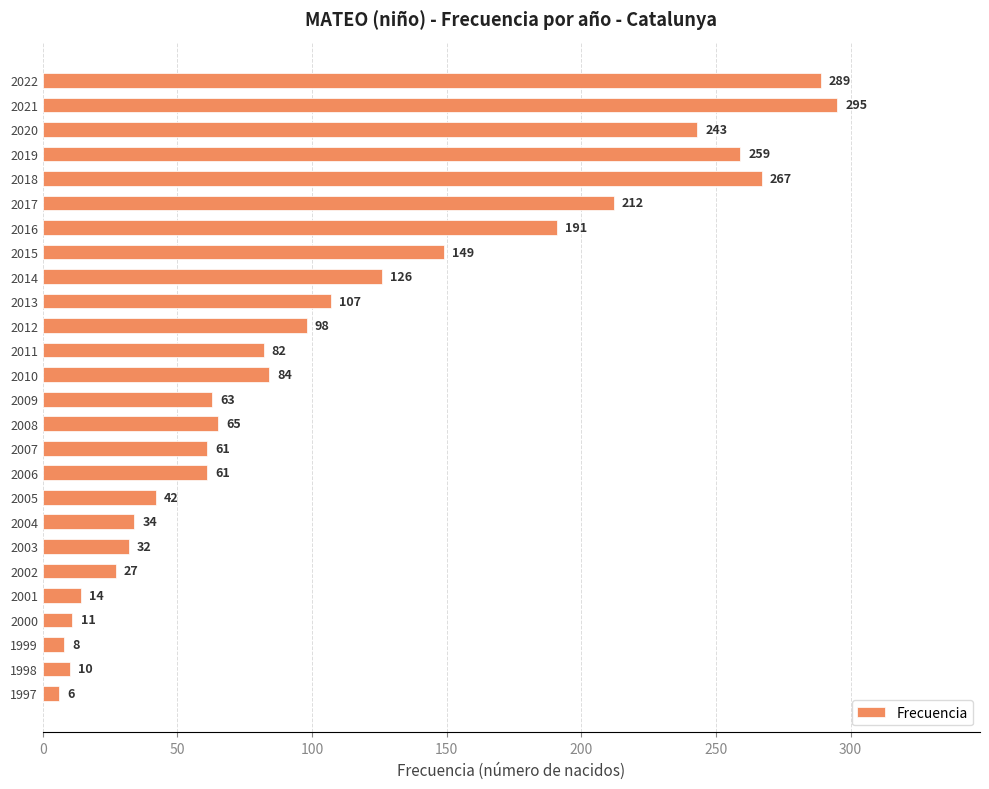

What is the value of the 7th bar from the top?

191